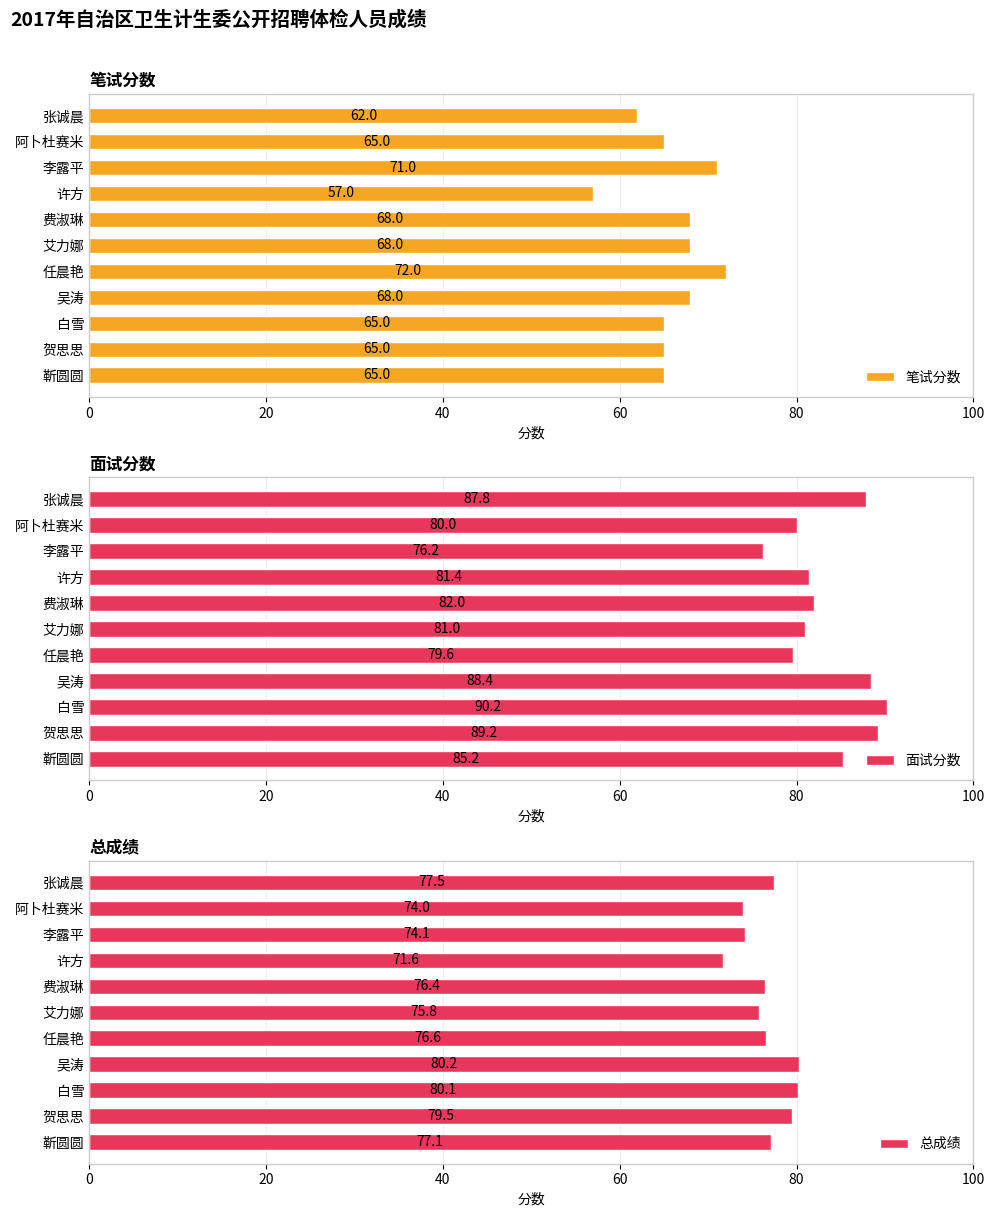

What is the sum of the 总成绩 values at 费淑琳 and 任晨艳?

153.0